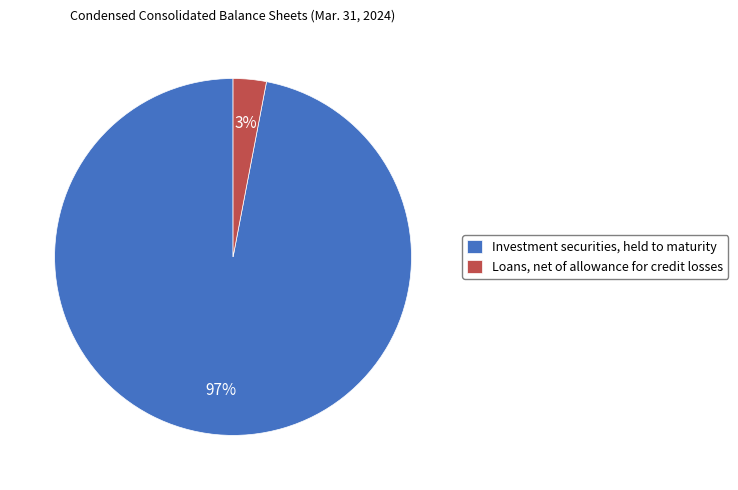

How many slices are in this pie chart?

2